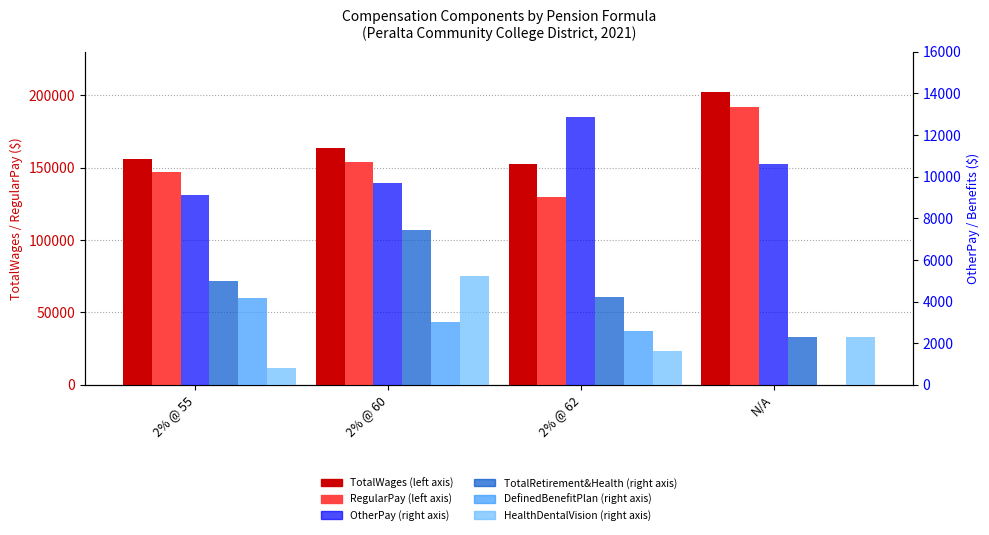

How many OtherPay values are between 9700 and 12851?

3